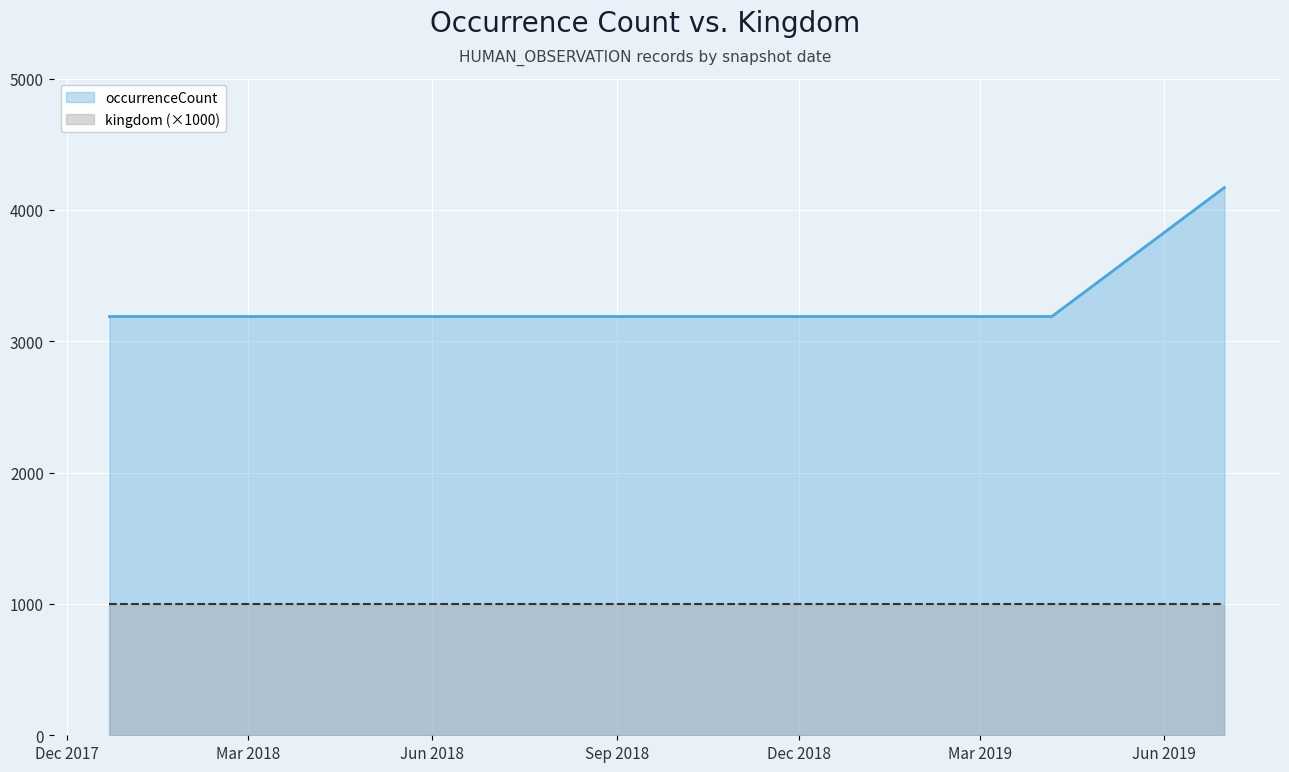

What is the minimum value shown in the chart?

1000